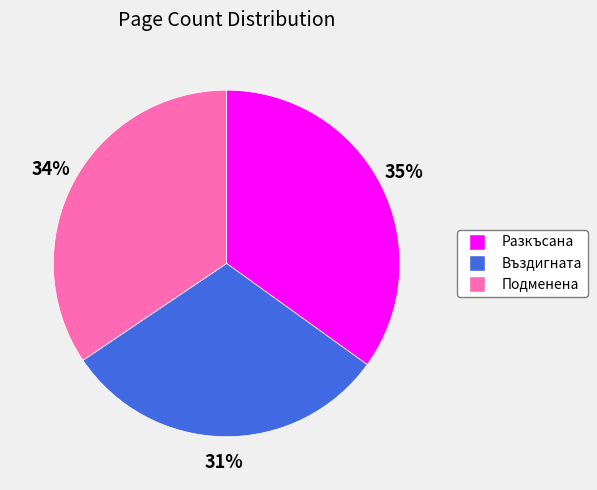

Is there a majority slice in this chart?

No